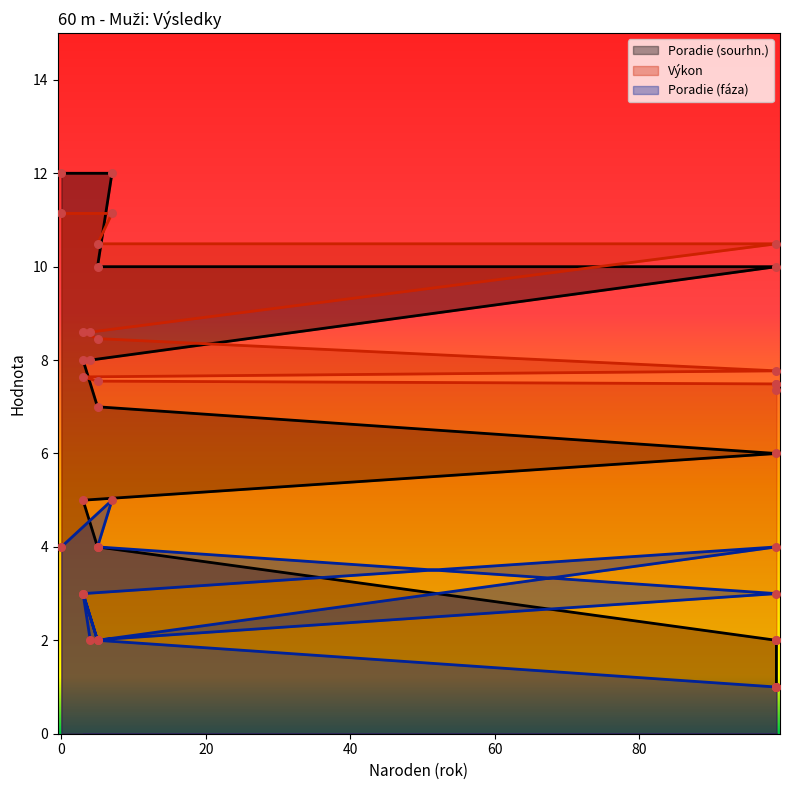

Which series has the largest Y range (max minus min)?

Poradie (sourhn.)